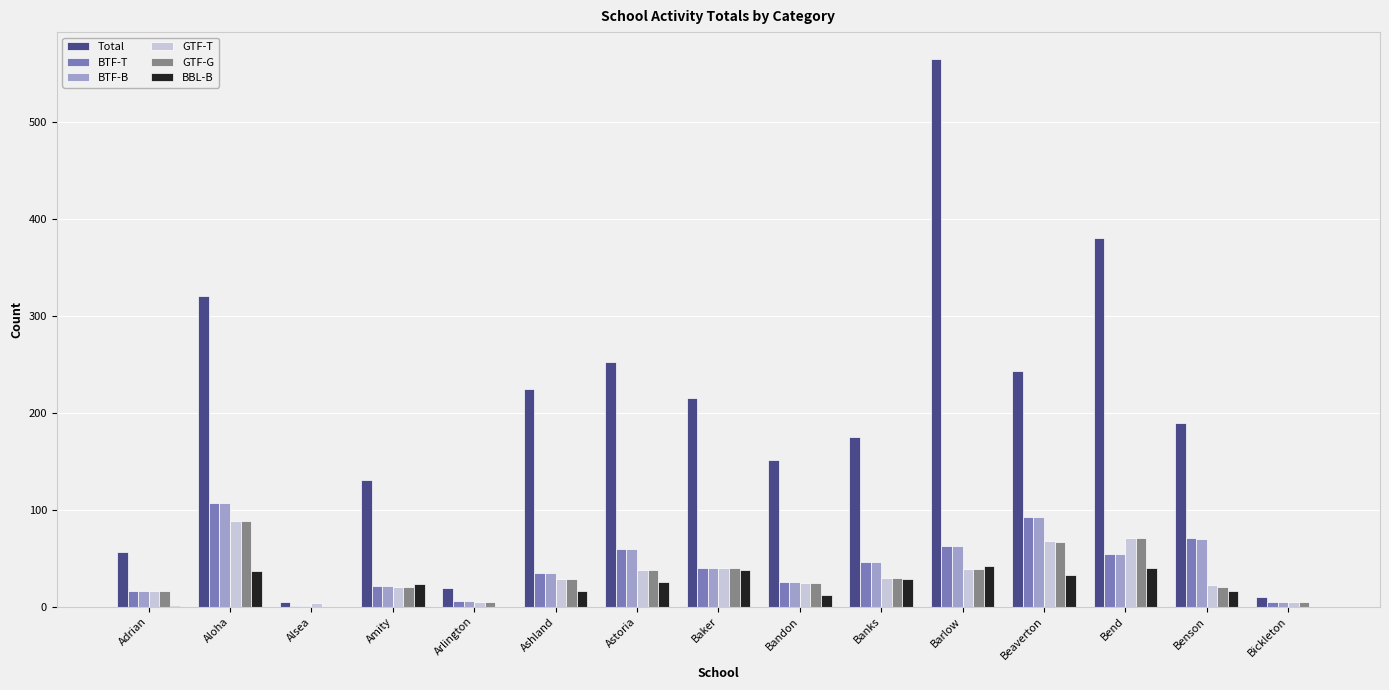

What is the sum of the GTF-G values at Banks and Benson?

50